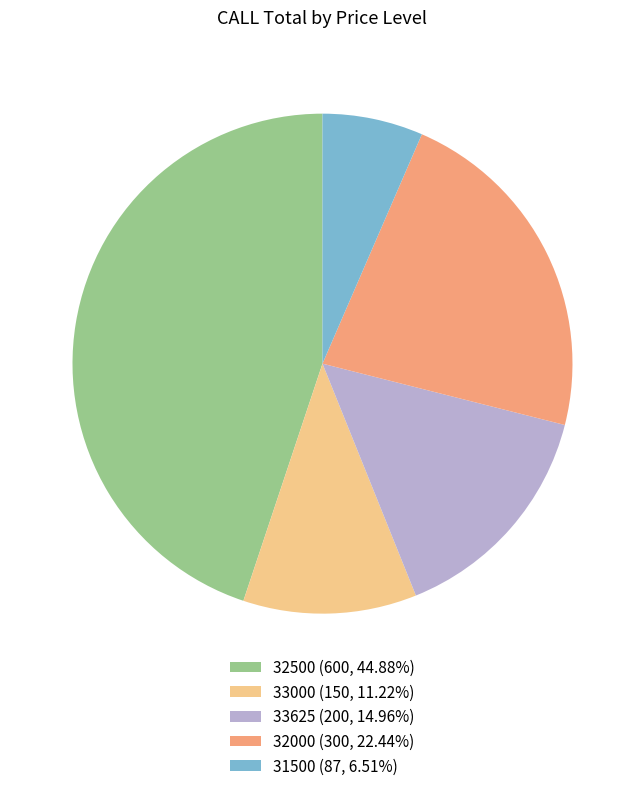

Is it true that 33625 is 15% of the pie?

True